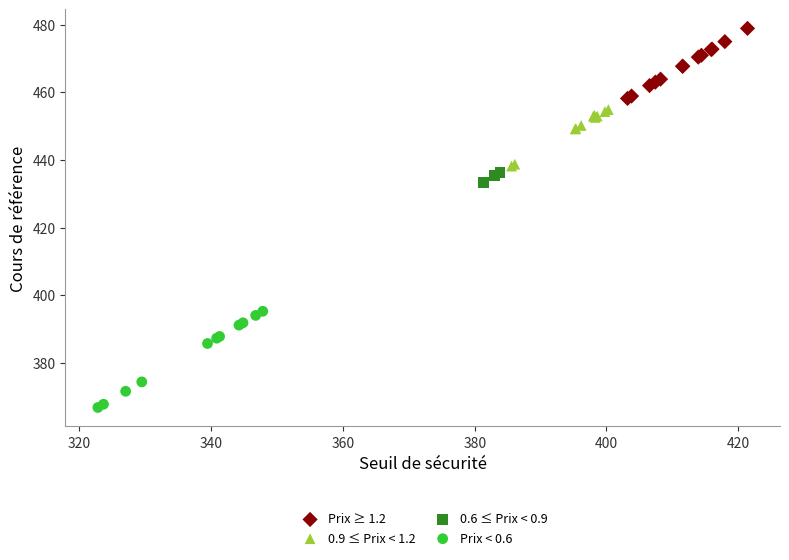

What are all the series names shown in the legend?

Prix ≥ 1.2, 0.9 ≤ Prix < 1.2, 0.6 ≤ Prix < 0.9, Prix < 0.6